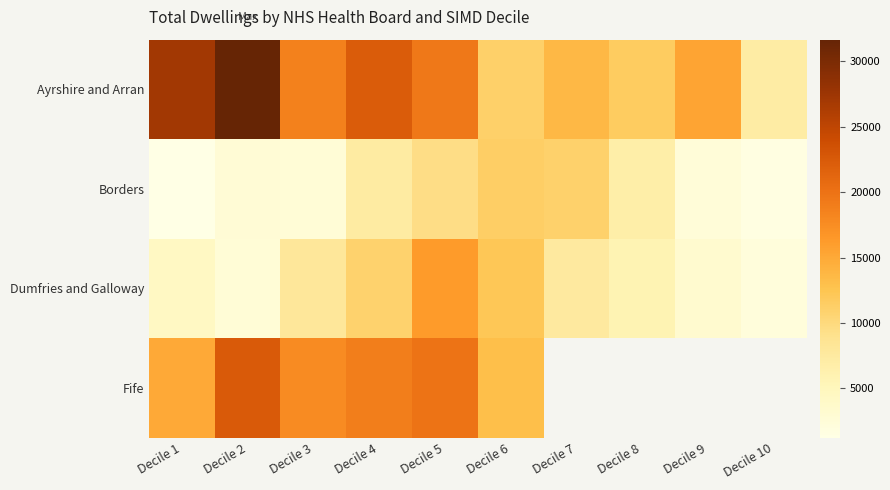

What is the average value of the Ayrshire and Arran series?

17820.3